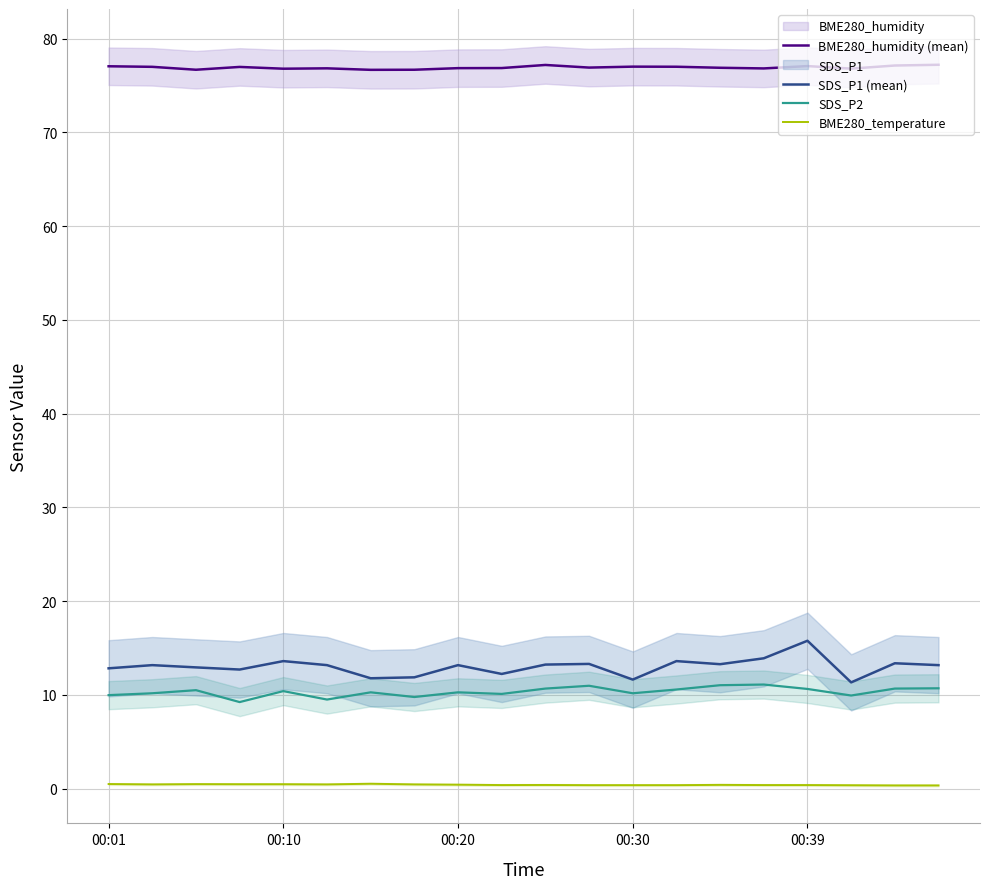

True or false: SDS_P1 (mean) and SDS_P2 cross at least once.

False